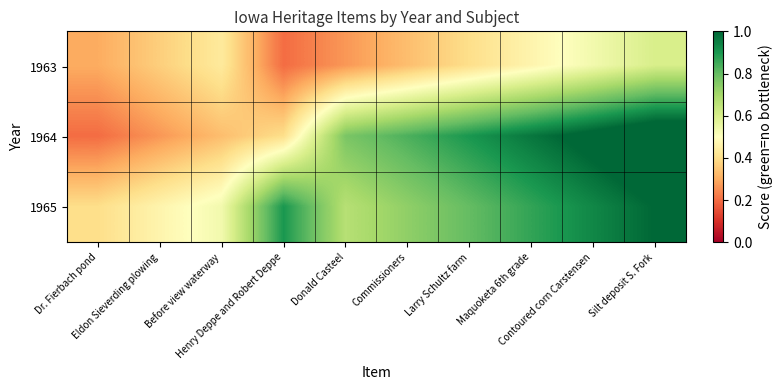

At how many categories does at least one series exceed 0?

10